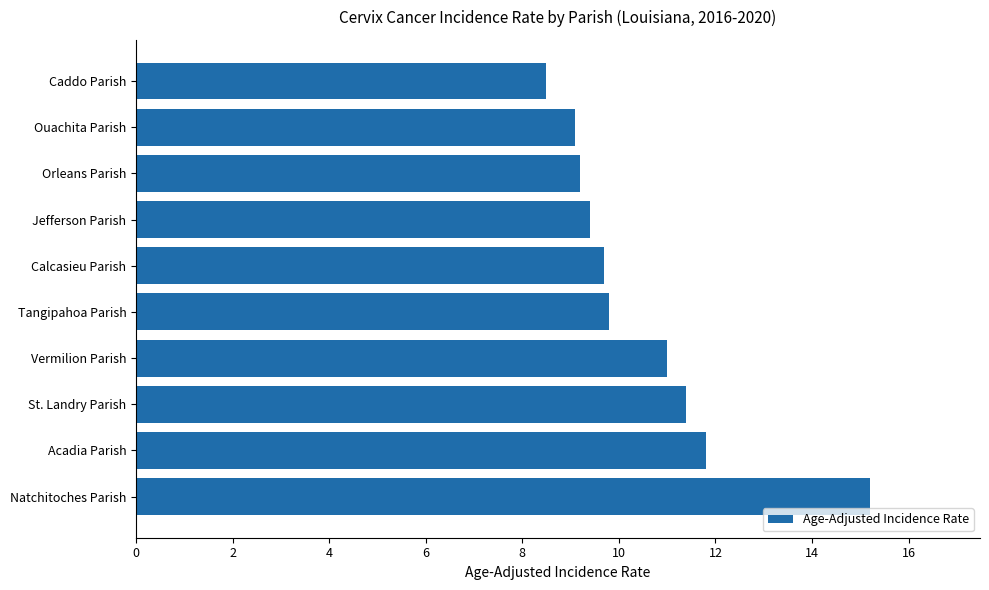

Read the value at Jefferson Parish.

9.4